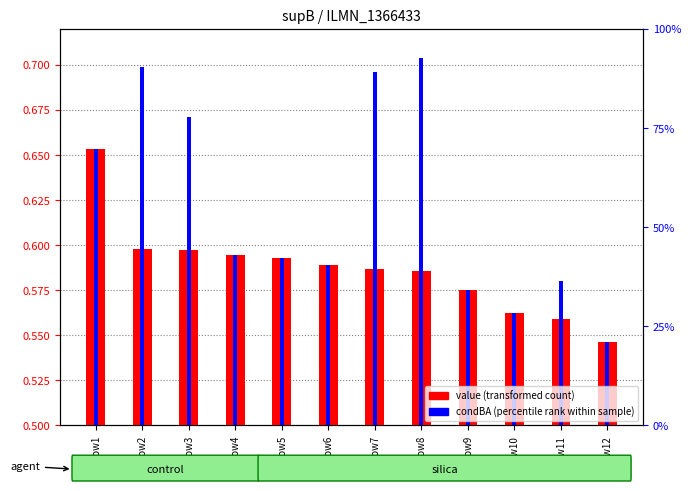

Reading right to left, transcribe all the data shown in this chart.

value (transformed count): Row12=0.5	Row11=0.6	Row10=0.6	Row9=0.6	Row8=0.6	Row7=0.6	Row6=0.6	Row5=0.6	Row4=0.6	Row3=0.6	Row2=0.6	Row1=0.7
condBA (percentile rank): Row12=0.5	Row11=0.6	Row10=0.6	Row9=0.6	Row8=0.7	Row7=0.7	Row6=0.6	Row5=0.6	Row4=0.6	Row3=0.7	Row2=0.7	Row1=0.7